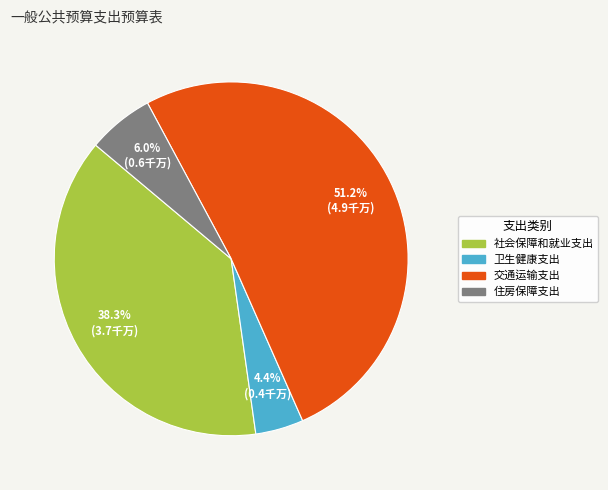

Which category has the smallest portion of the pie?

卫生健康支出